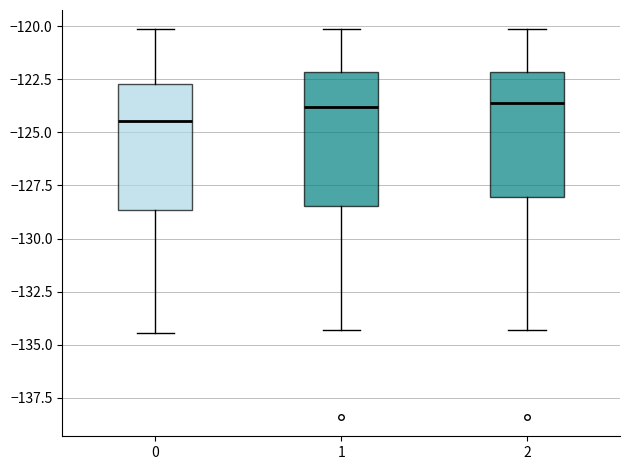

Where does the upper whisker of the box at x = 2 end on the y-axis? The values are not printed on the chart, so give them approximately, as read against the axis.

-120.0